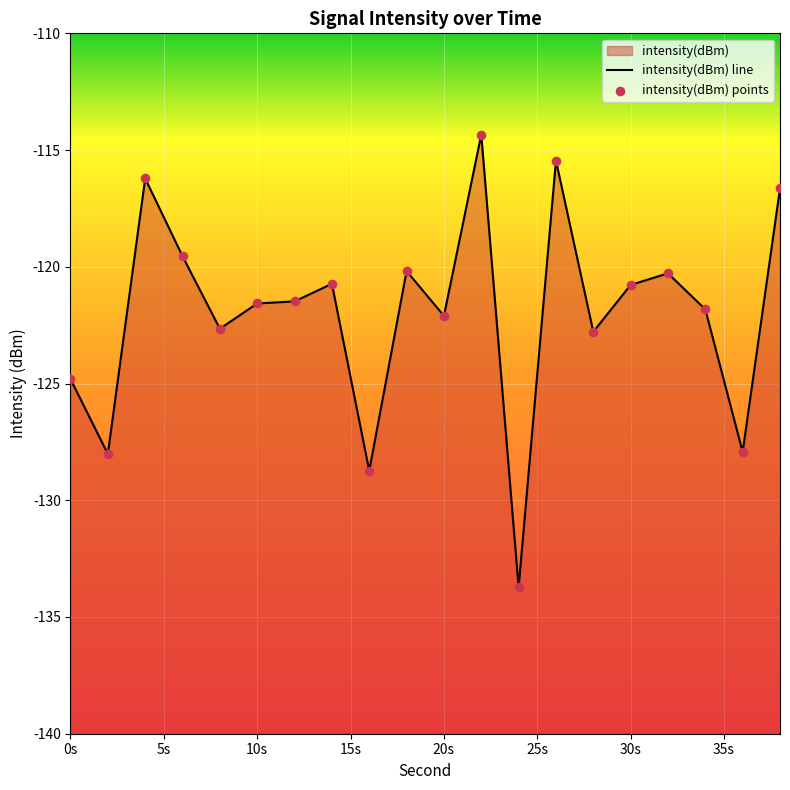

Which series contains the highest Y value?

intensity(dBm) line